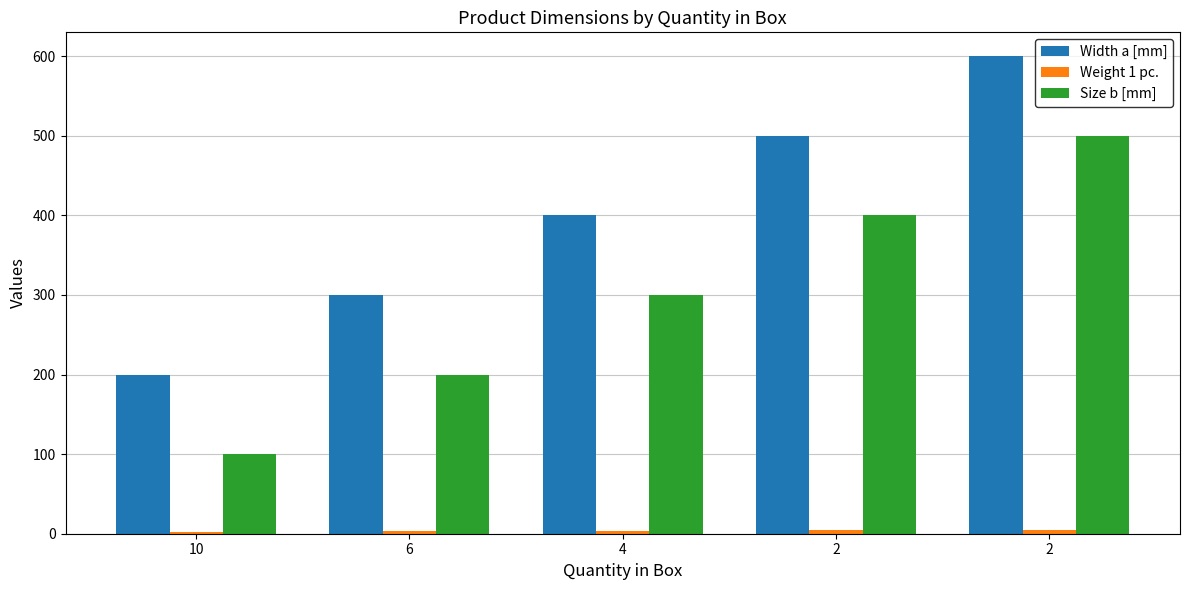

Is it true that Size b [mm] equals 33.7 at 10?

False